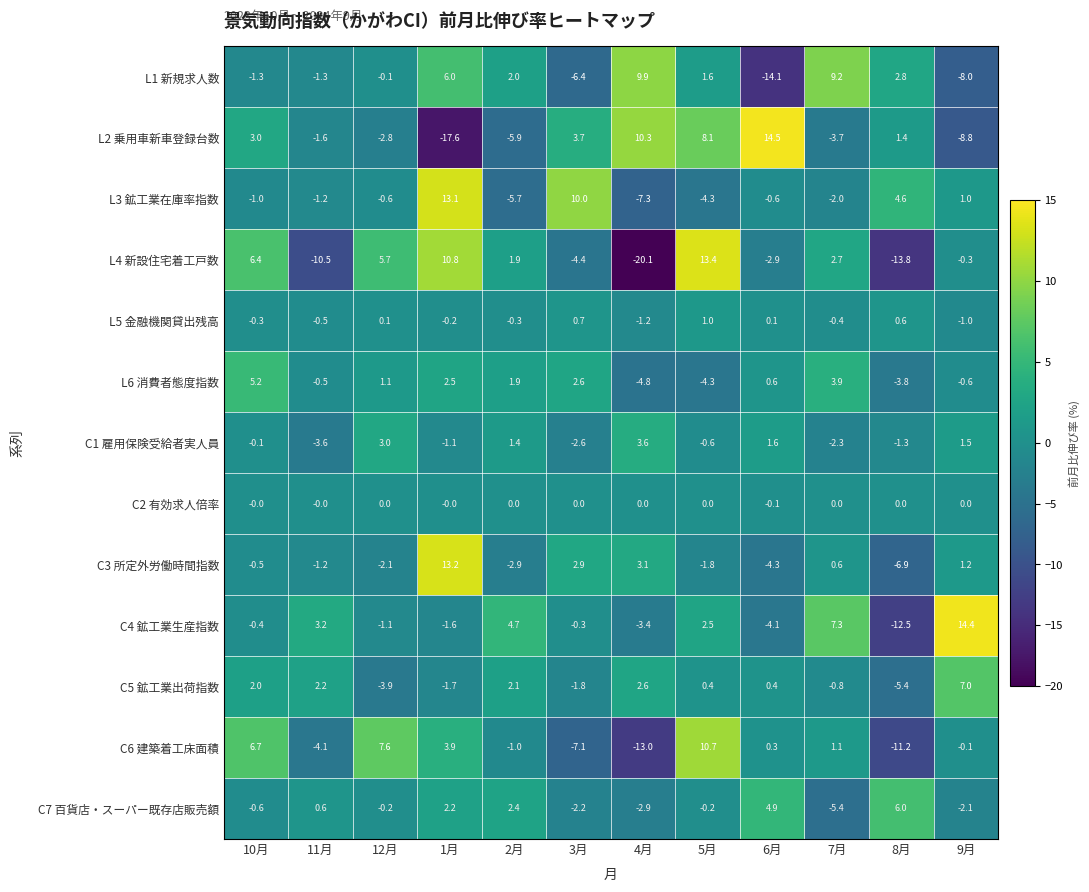

Which series has the largest total across all categories?

C4 鉱工業生産指数